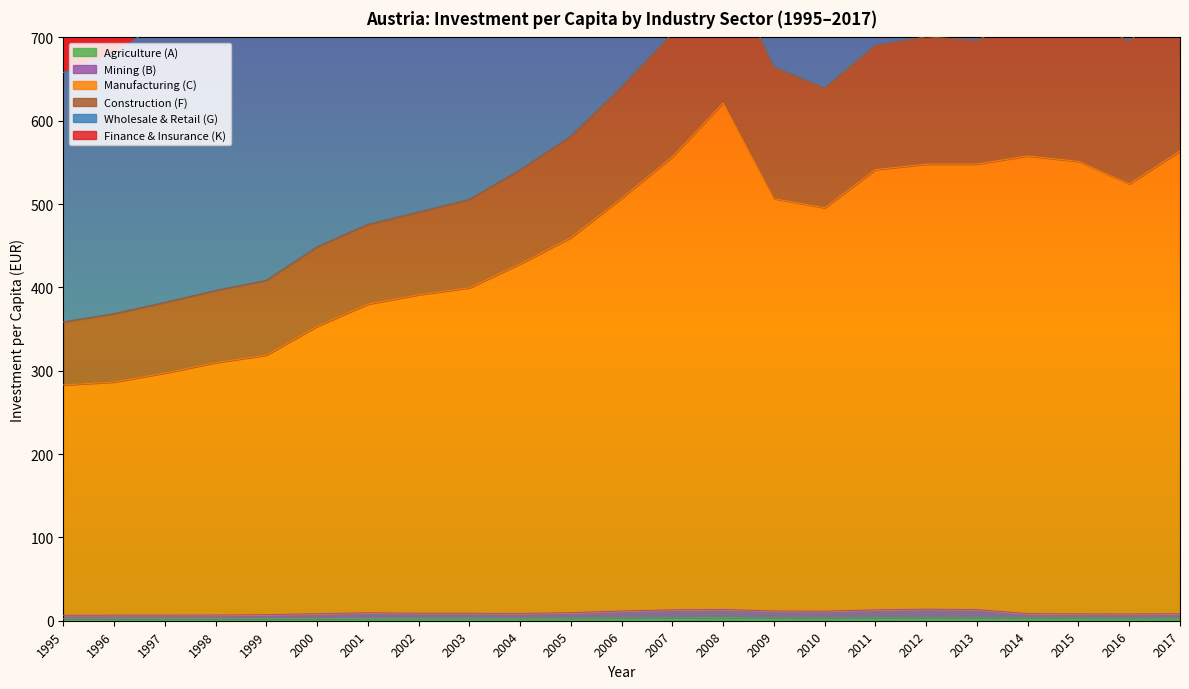

True or false: Agriculture (A) has a value of 3.6 at 2007.

True